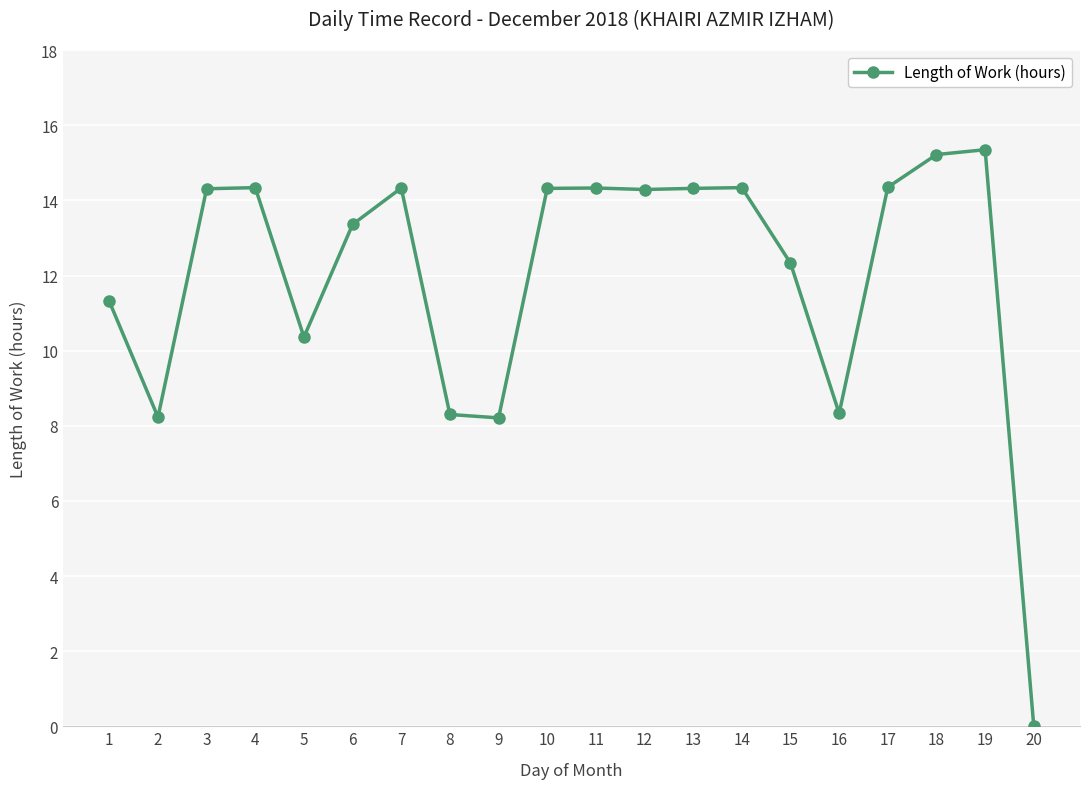

What is the sum of all values?

239.9